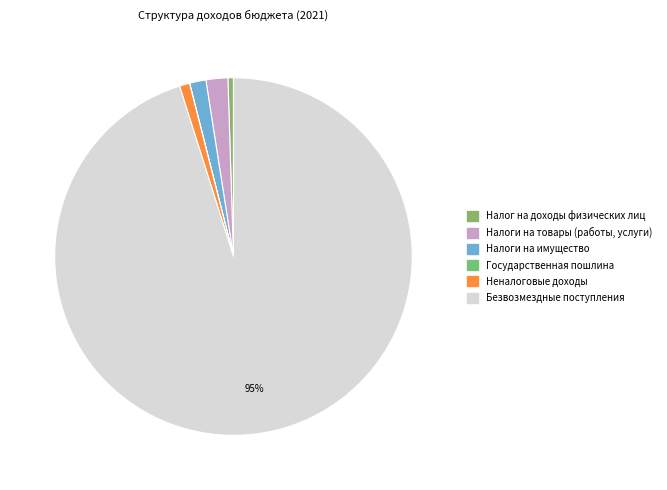

To the nearest percent, what is the combined percentage of Налог на доходы физических лиц and Налоги на товары (работы, услуги)?

2%